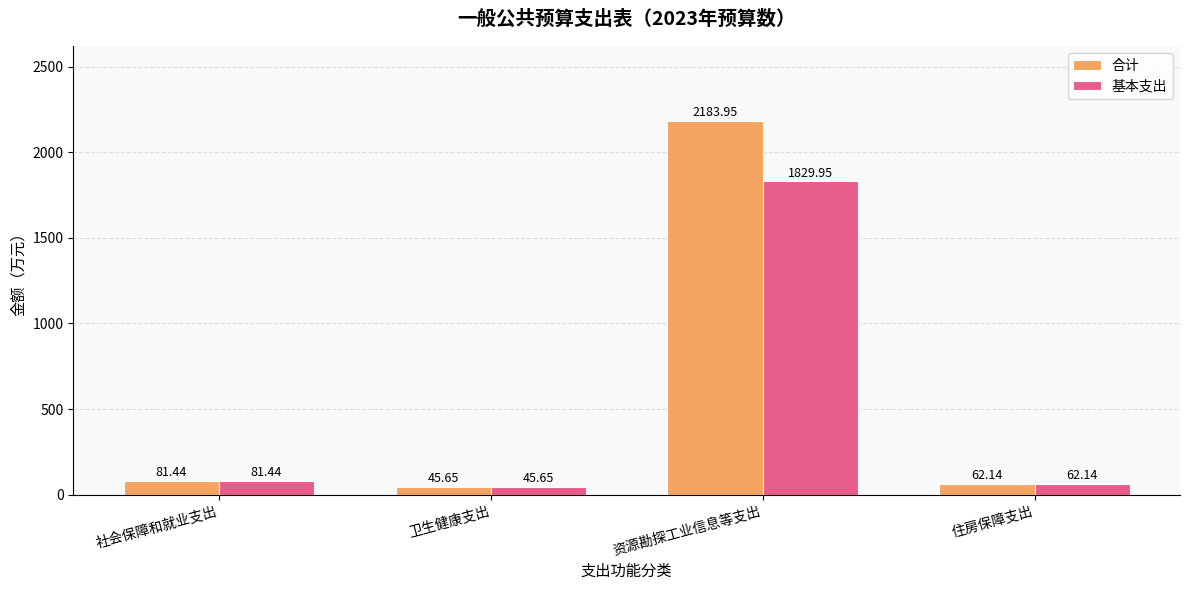

How many distinct data groups are displayed?

2